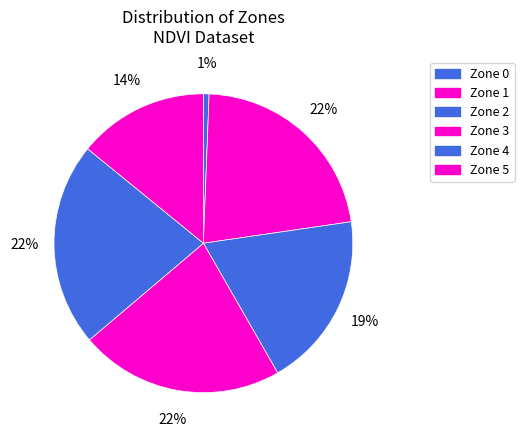

What is the total percentage of Zone 2 and Zone 1?

41.2%